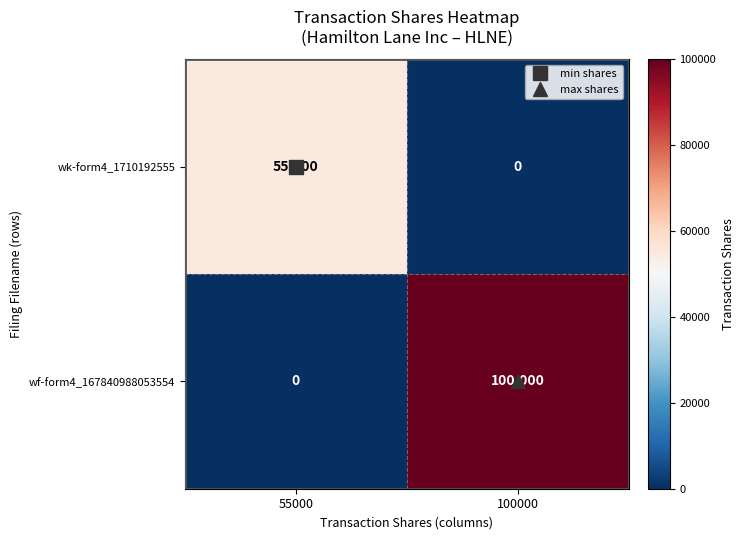

Rank the series at 100000 from lowest to highest value.

wk-form4_1710192555, wf-form4_167840988053554